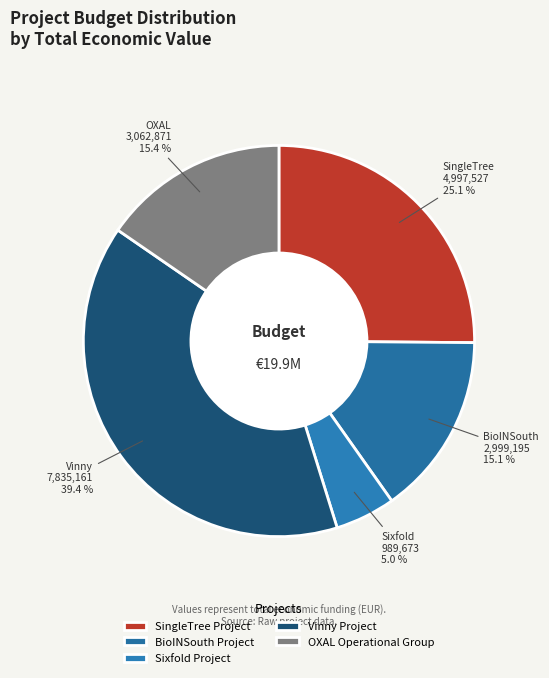

To the nearest percent, what is the difference between the OXAL Operational Group and Sixfold Project slice percentages?

10%